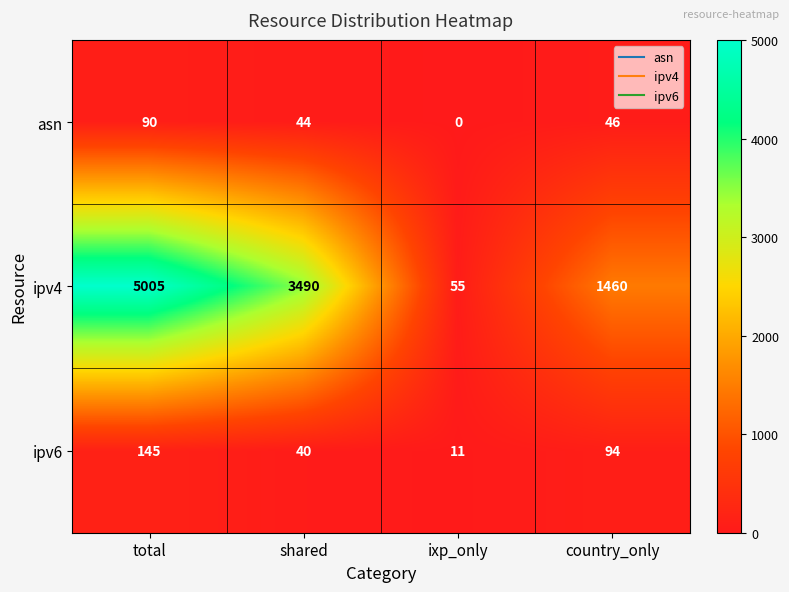

Which category has the lowest value in the ipv4 series?

ixp_only